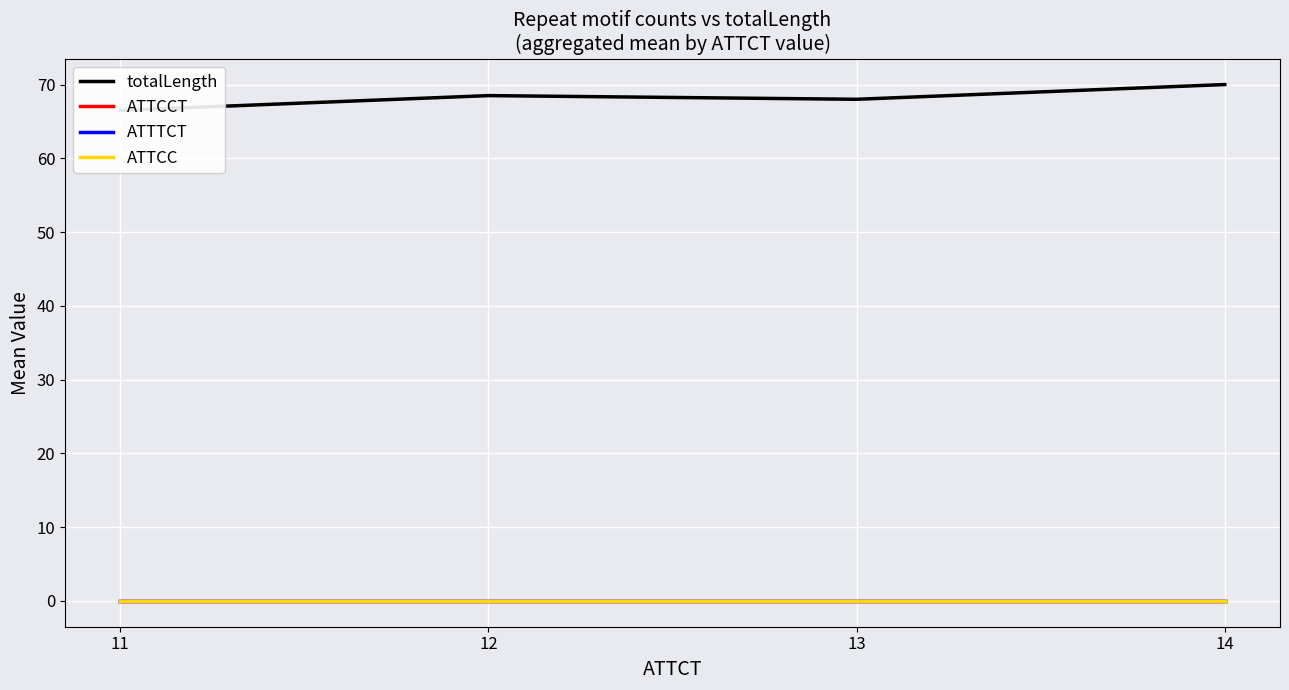

Which series has the largest total across all categories?

totalLength